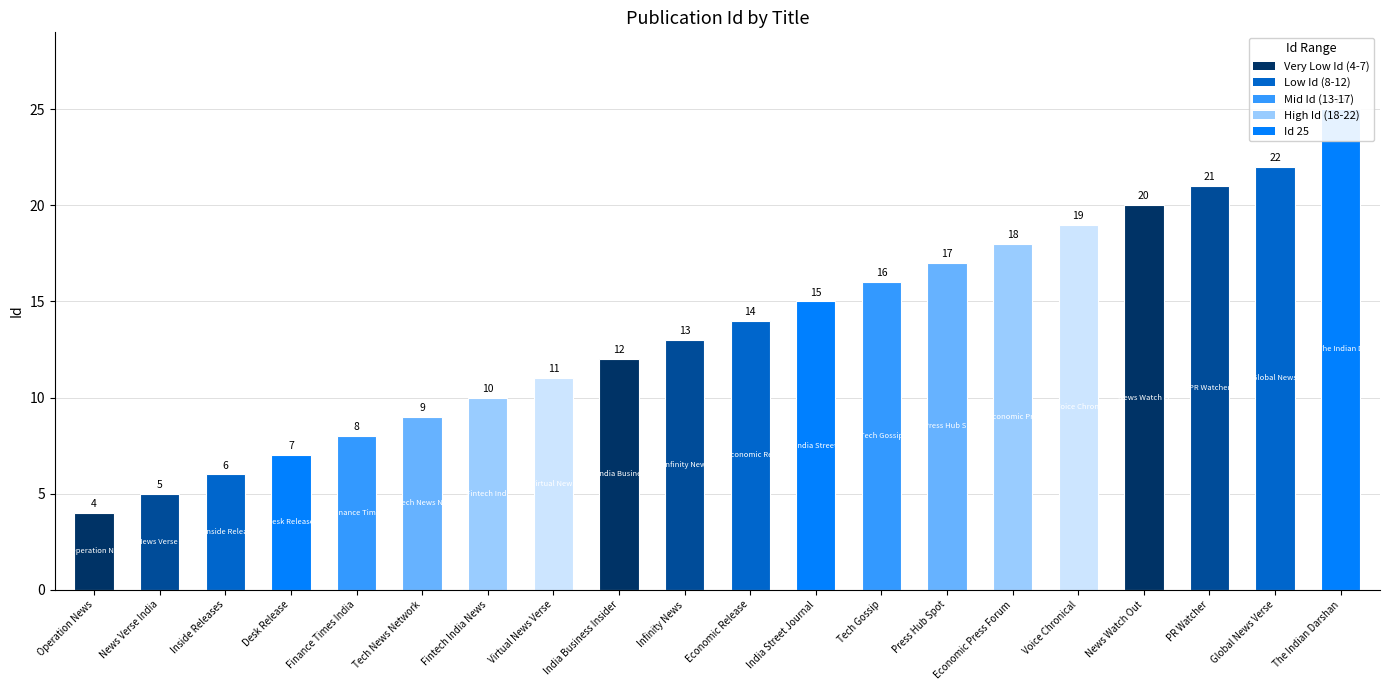

Rank the categories by value from highest to lowest.

The Indian Darshan, Global News Verse, PR Watcher, News Watch Out, Voice Chronical, Economic Press Forum, Press Hub Spot, Tech Gossip, India Street Journal, Economic Release, Infinity News, India Business Insider, Virtual News Verse, Fintech India News, Tech News Network, Finance Times India, Desk Release, Inside Releases, News Verse India, Operation News